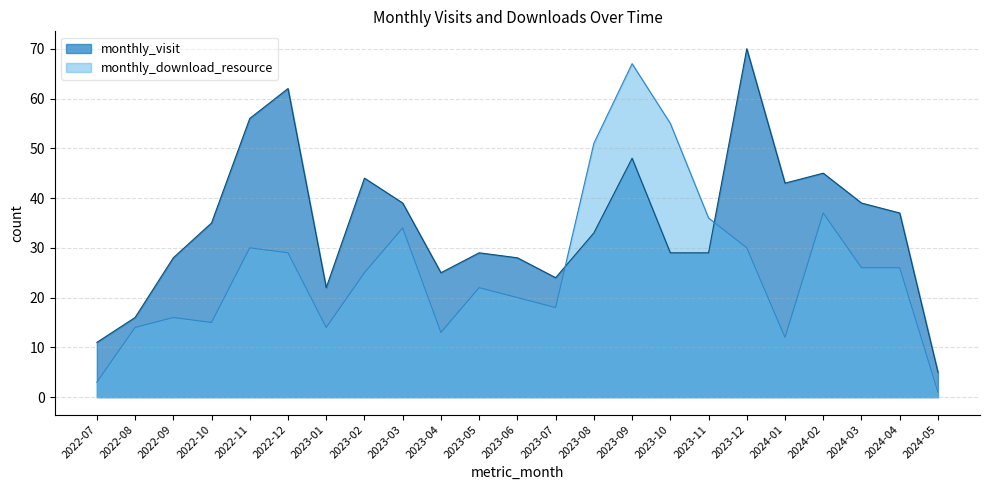

What is the sum of the monthly_download_resource values at 2022-09 and 2023-08?

67